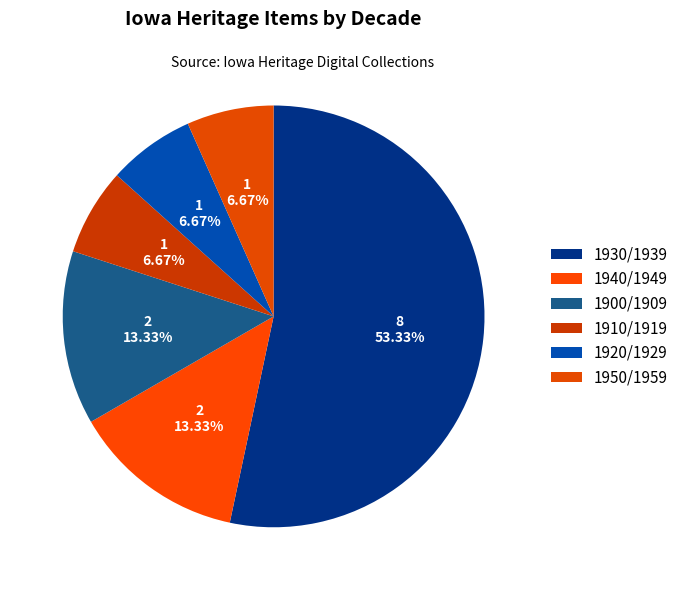

Which category has the smallest portion of the pie?

1910/1919